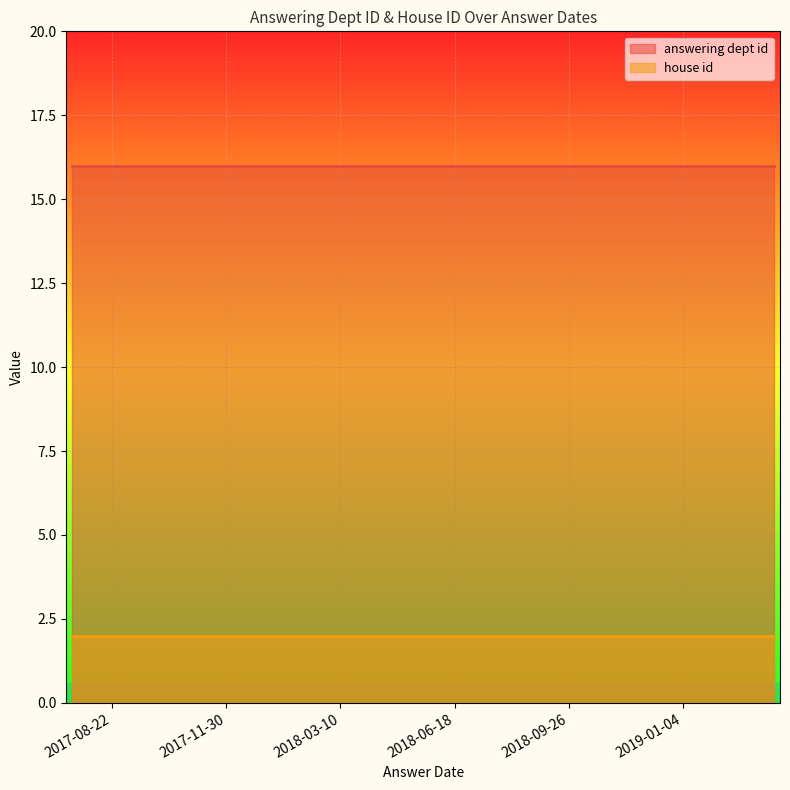

Between 2017-12-05 and 2017-07-18, which is larger?

2017-12-05